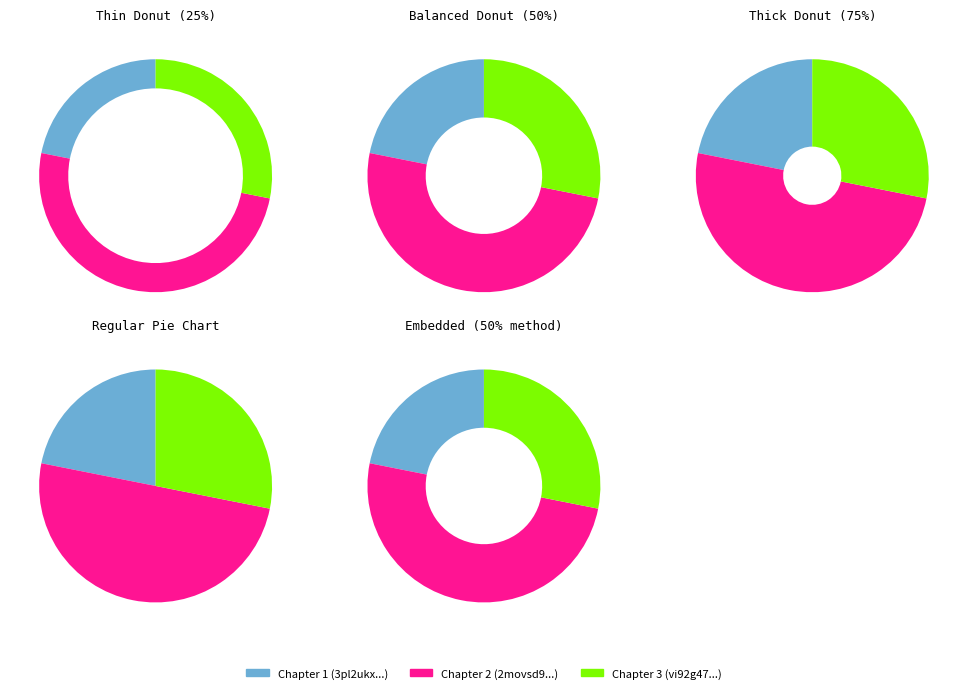

Which slice is the largest?

2movsd9uvwnnohswu0jezr5fs